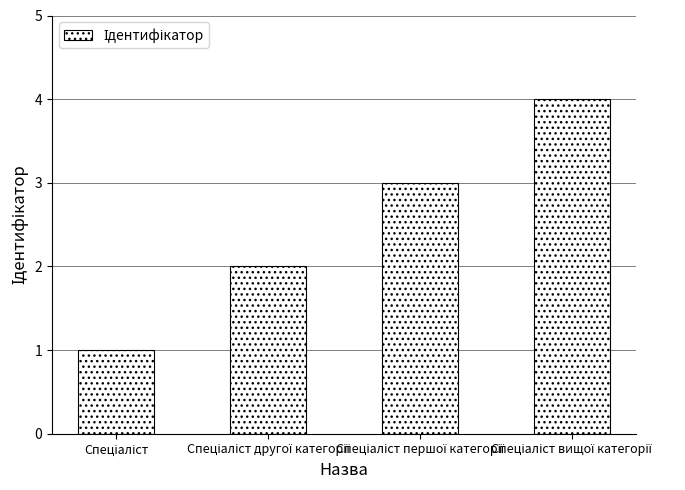

What is the difference between the maximum and minimum values?

3